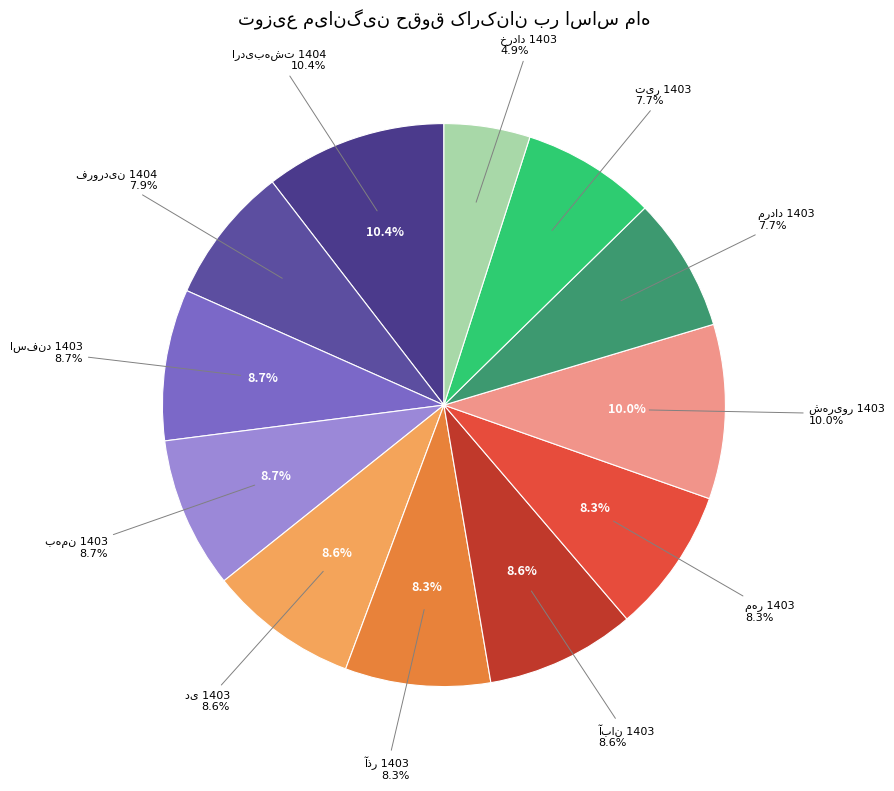

What is the ratio of the value at بهمن 1403 to the value at مهر 1403?

1.0